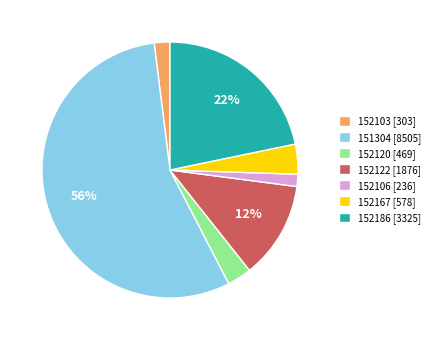

Which has a higher value, 152106 [236] or 152120 [469]?

152120 [469]